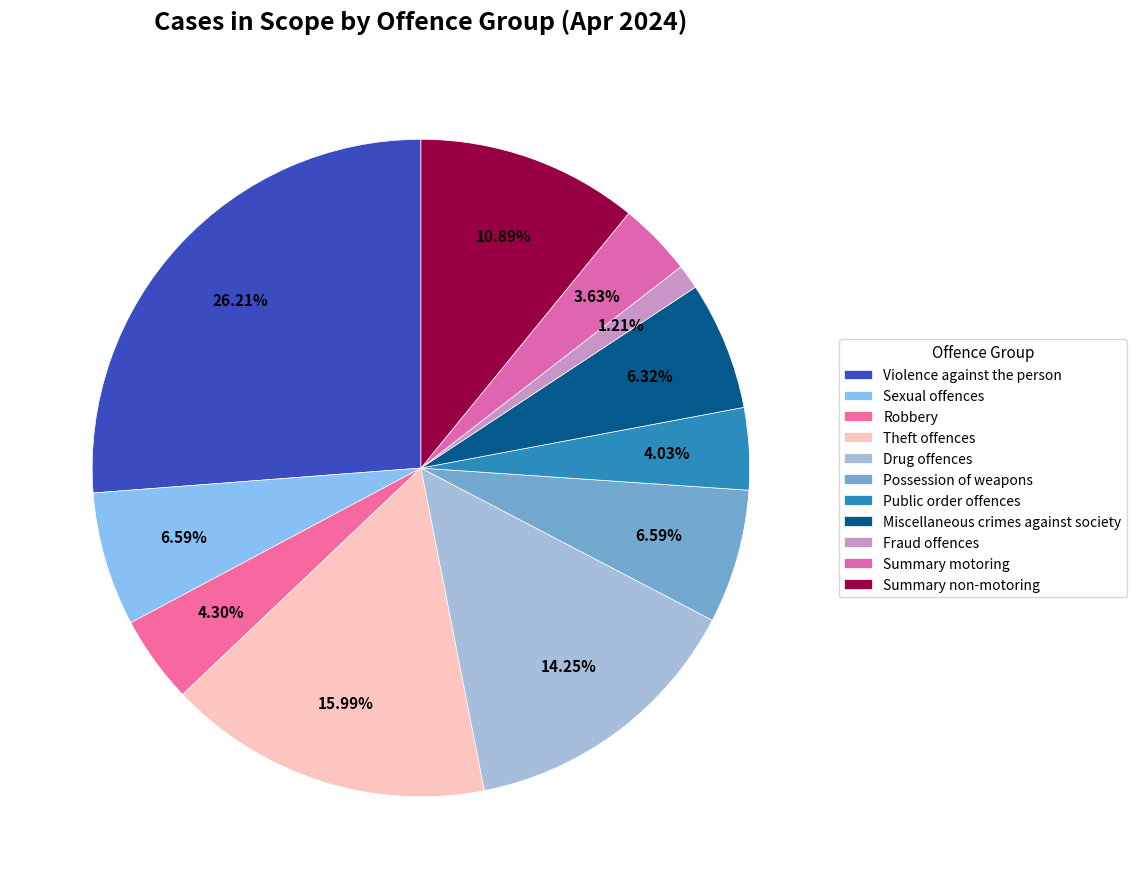

To the nearest percent, what is the difference between the largest and smallest slice percentages?

25%